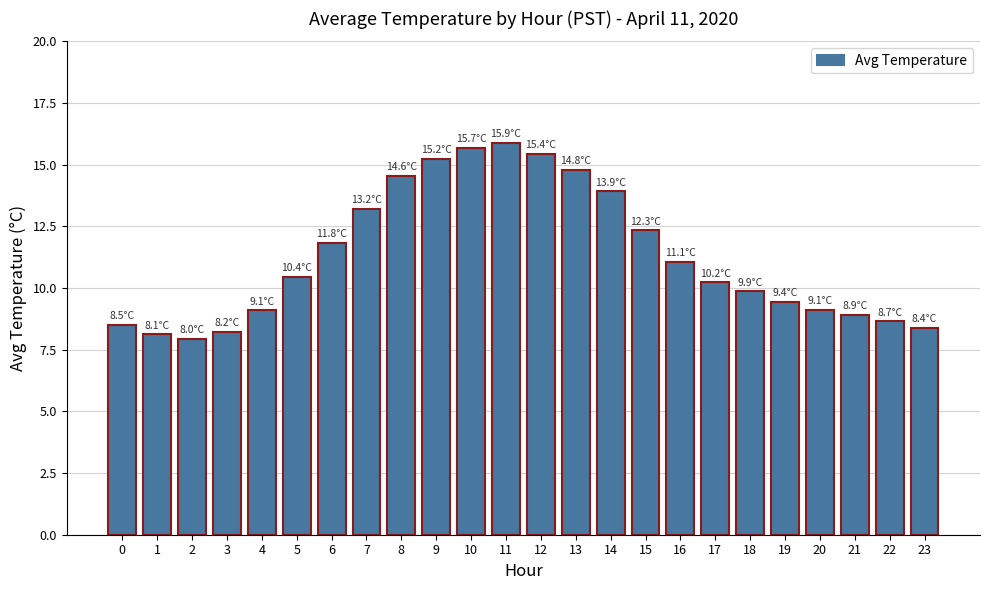

True or false: the data shows 12.7 at 2.

False